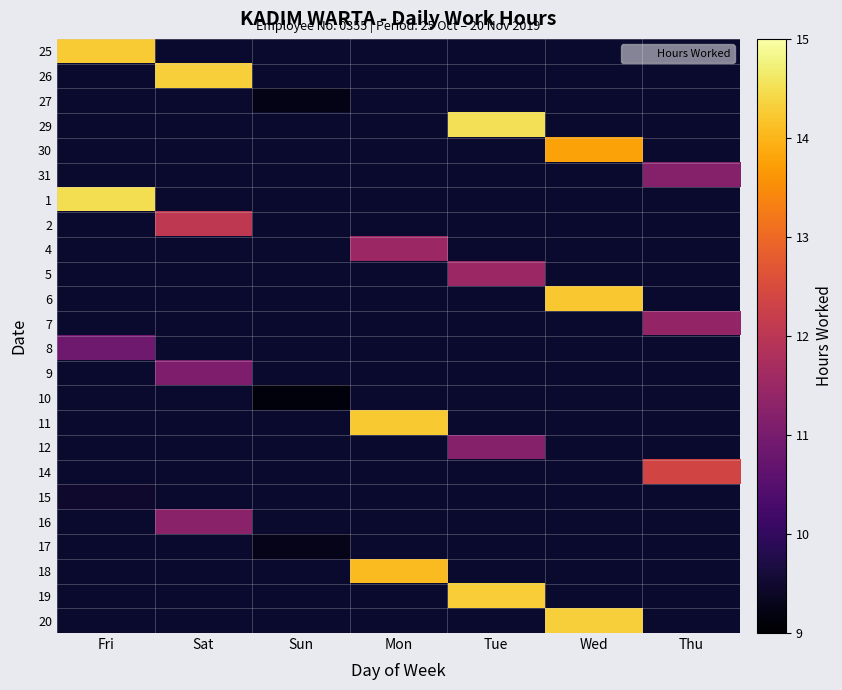

Which label corresponds to the smallest value in the chart?

Sun